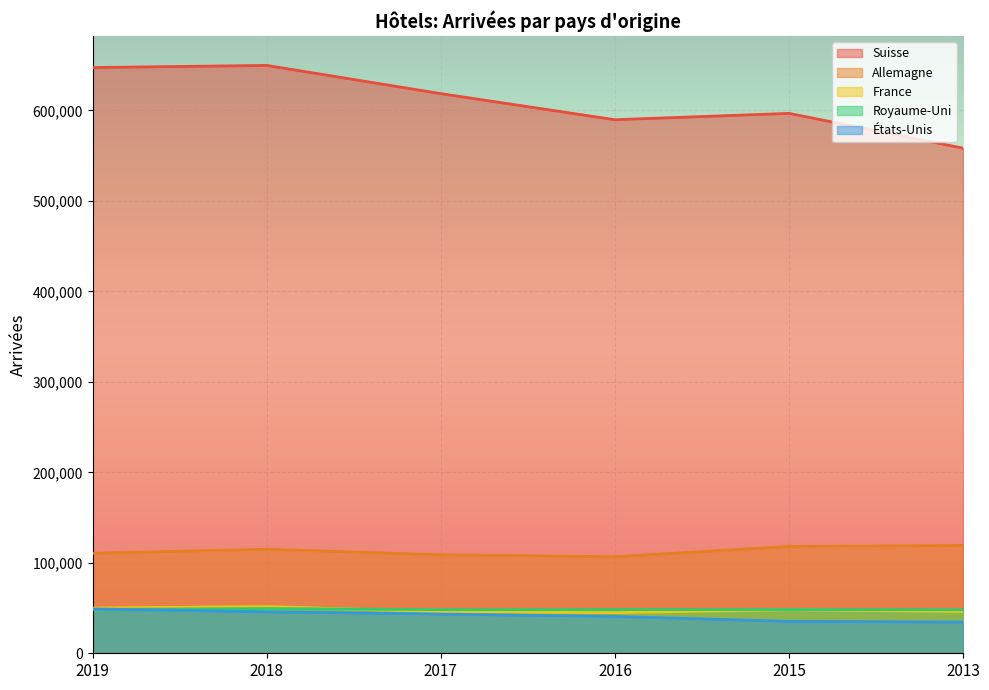

List the labels in order of Allemagne value, largest first.

2013, 2015, 2018, 2019, 2017, 2016